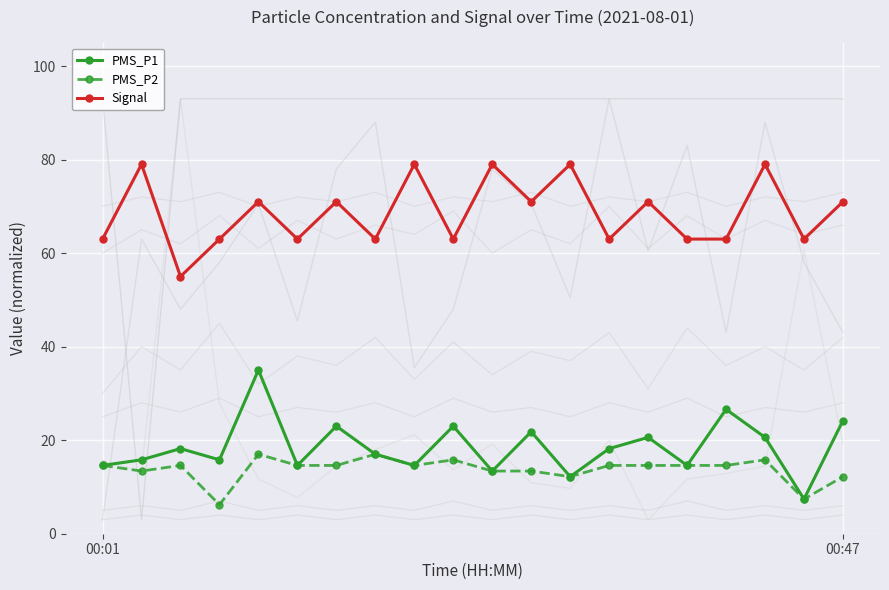

What is the lowest value of the PMS_P2 series?

6.2